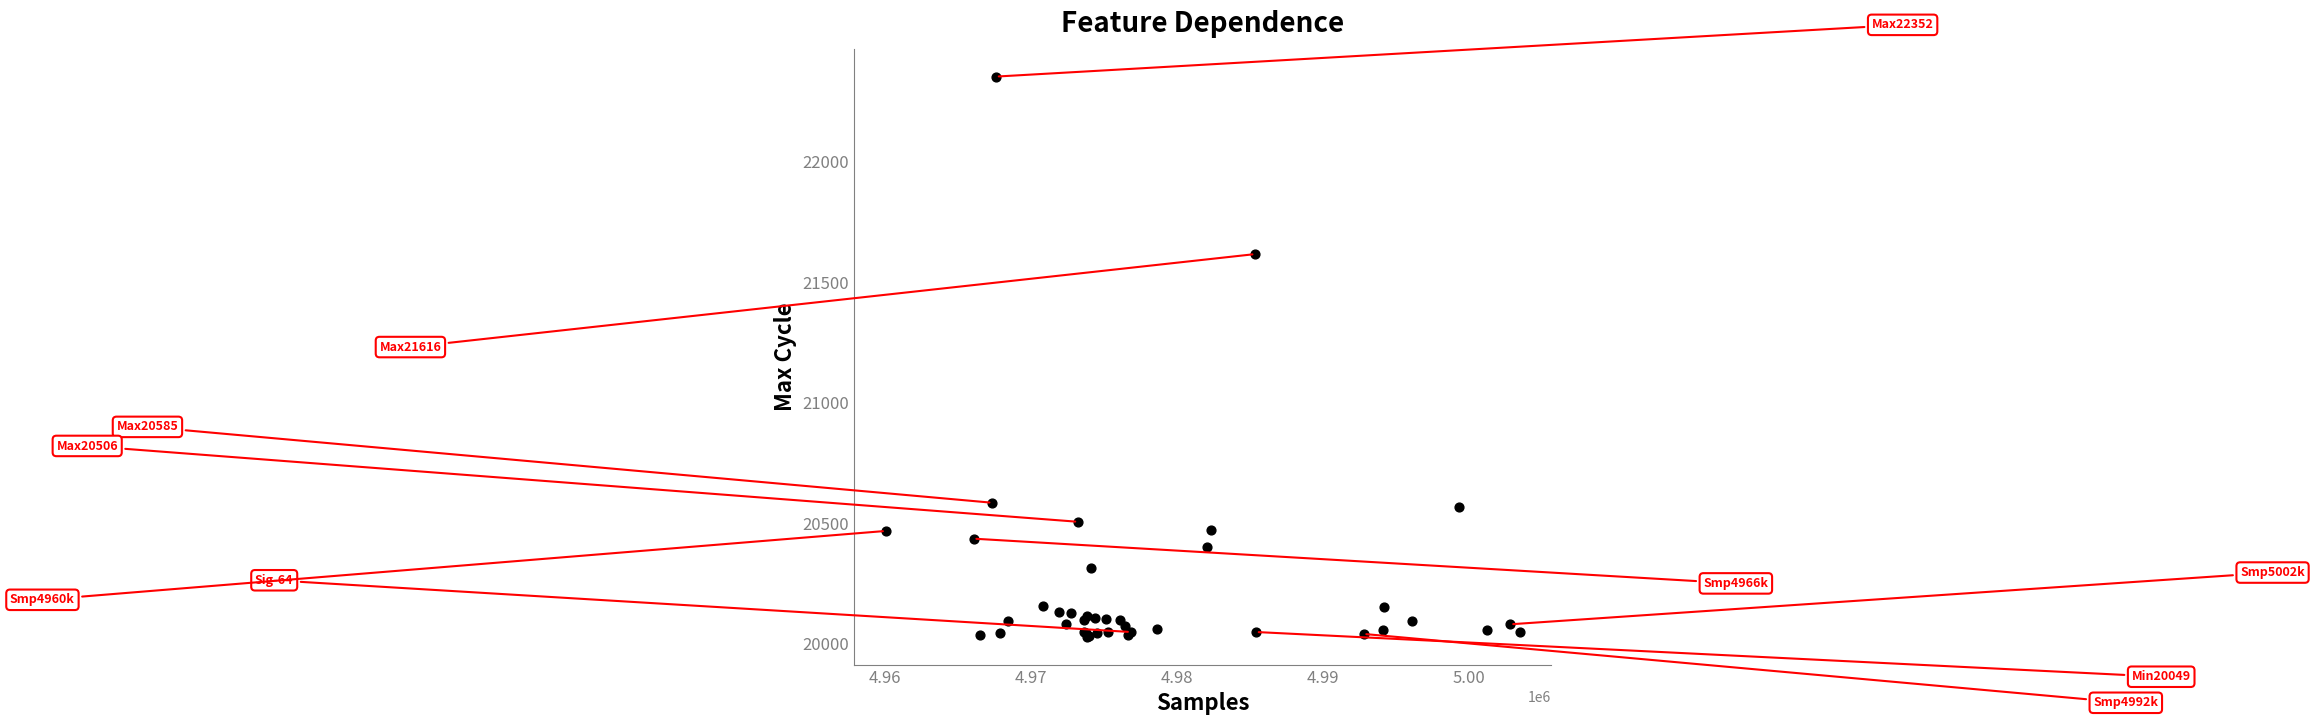

What Y value in the scatter plot is closest to 21191?

21616